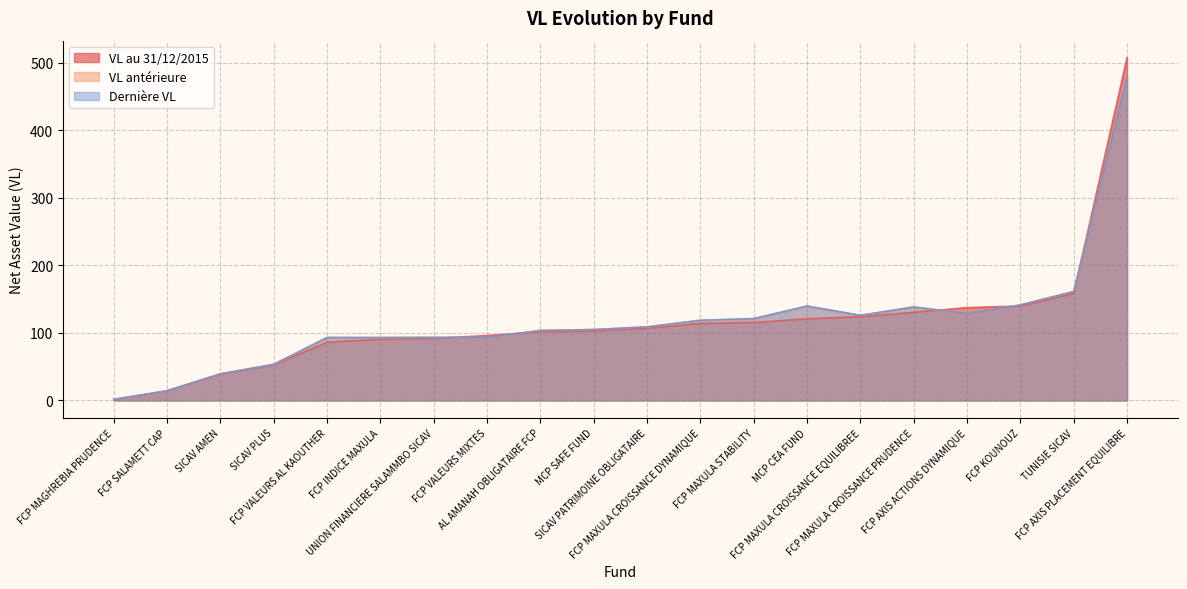

Does the chart display data point markers on the line(s)?

No